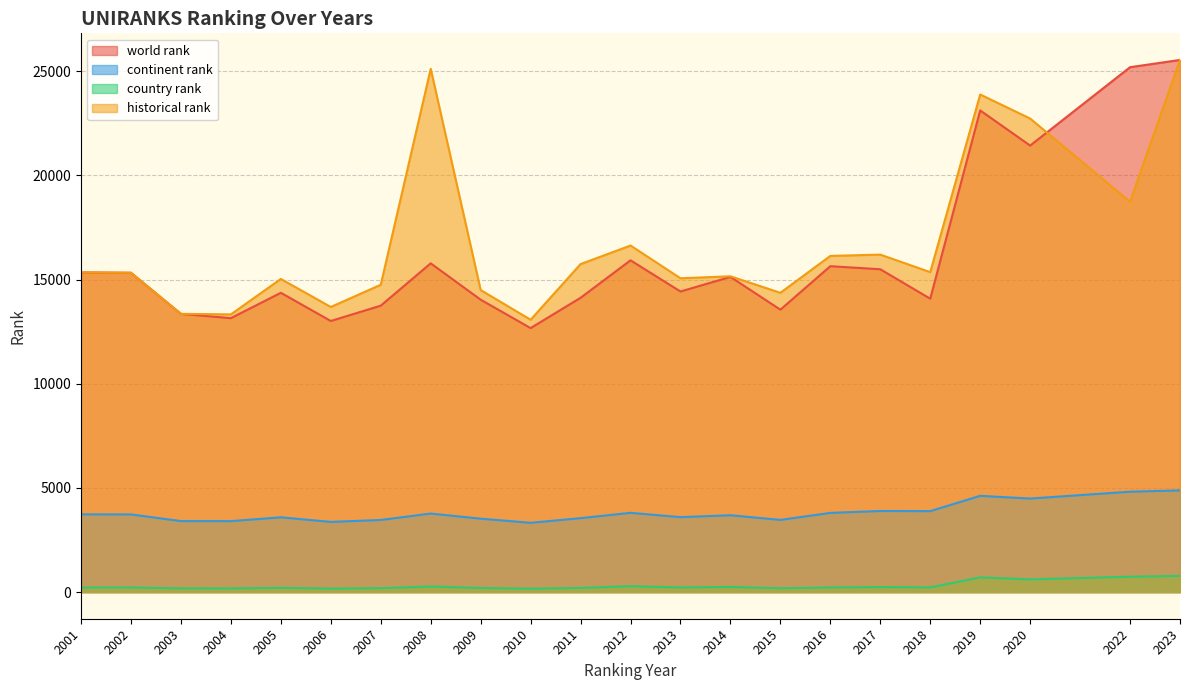

What are all the series names shown in the legend?

world rank, continent rank, country rank, historical rank